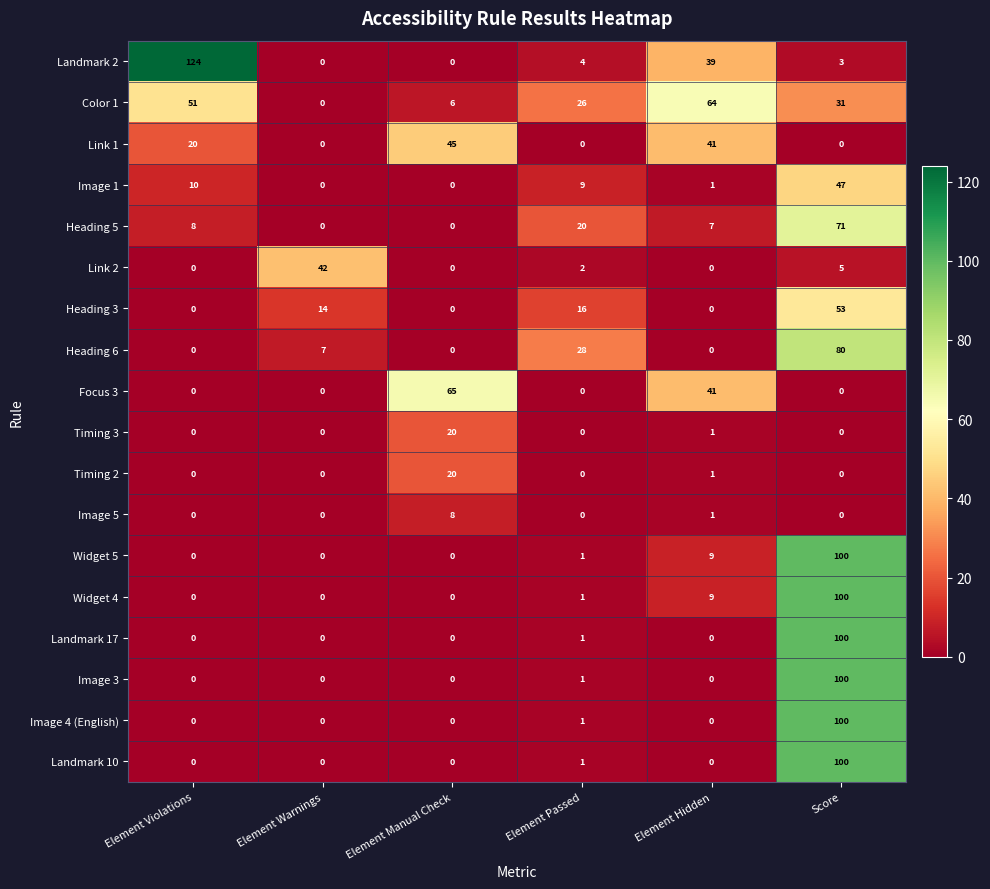

What is the difference between the maximum and minimum values in the Landmark 10 series?

100